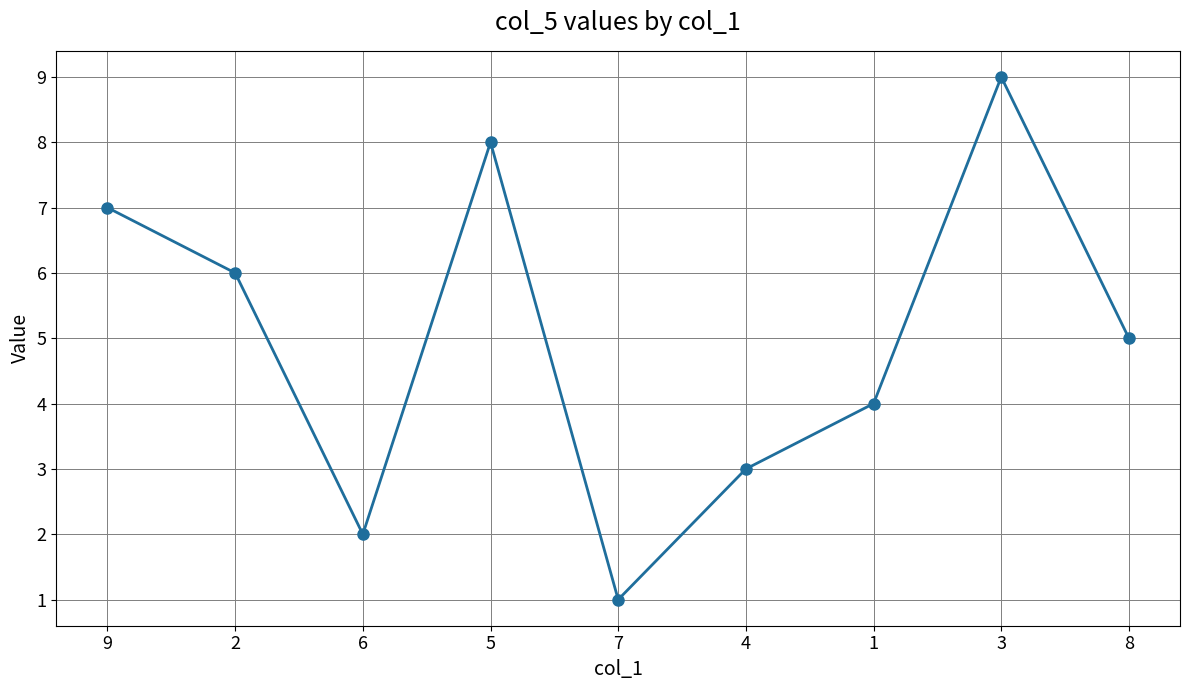

Where does the data first go above 5?

9